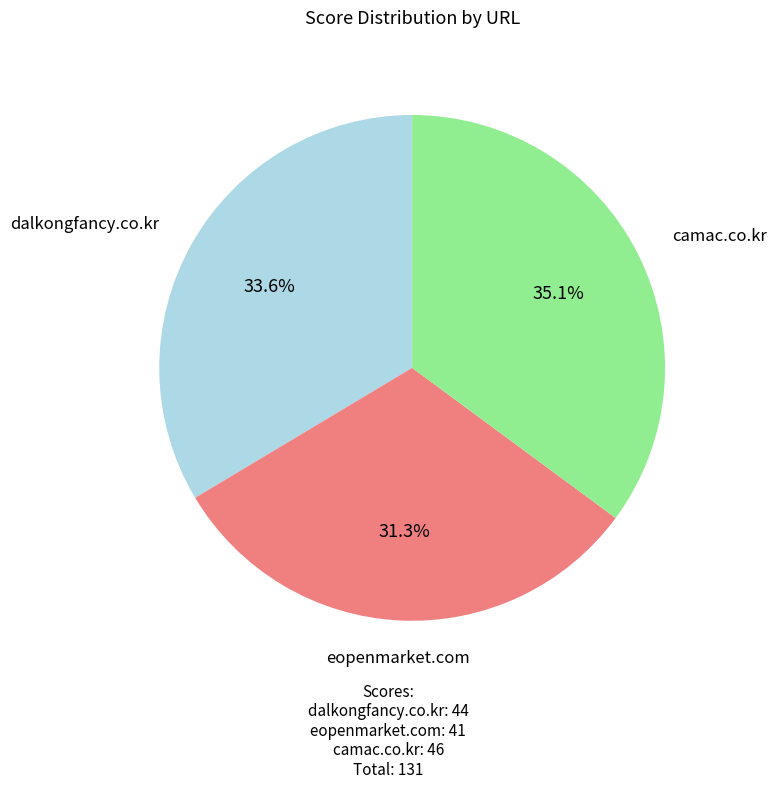

Is there a majority slice in this chart?

No